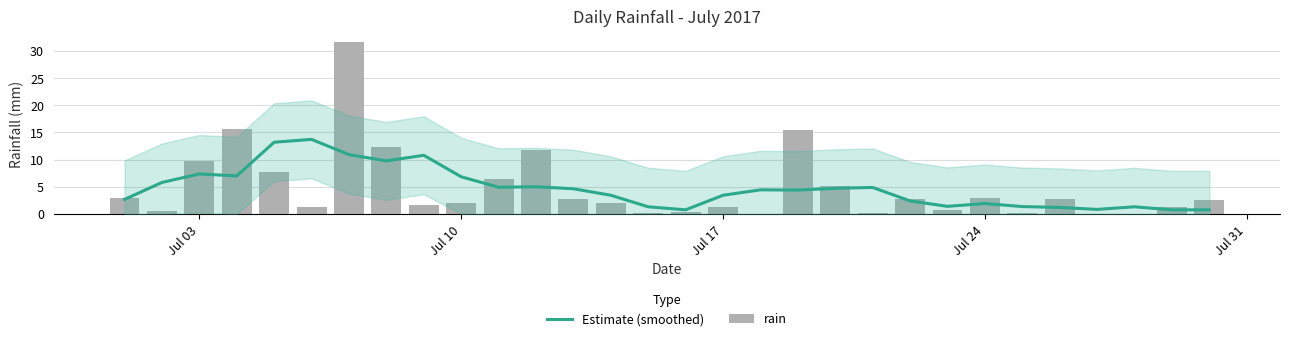

What is the sum of all rain values?

144.6